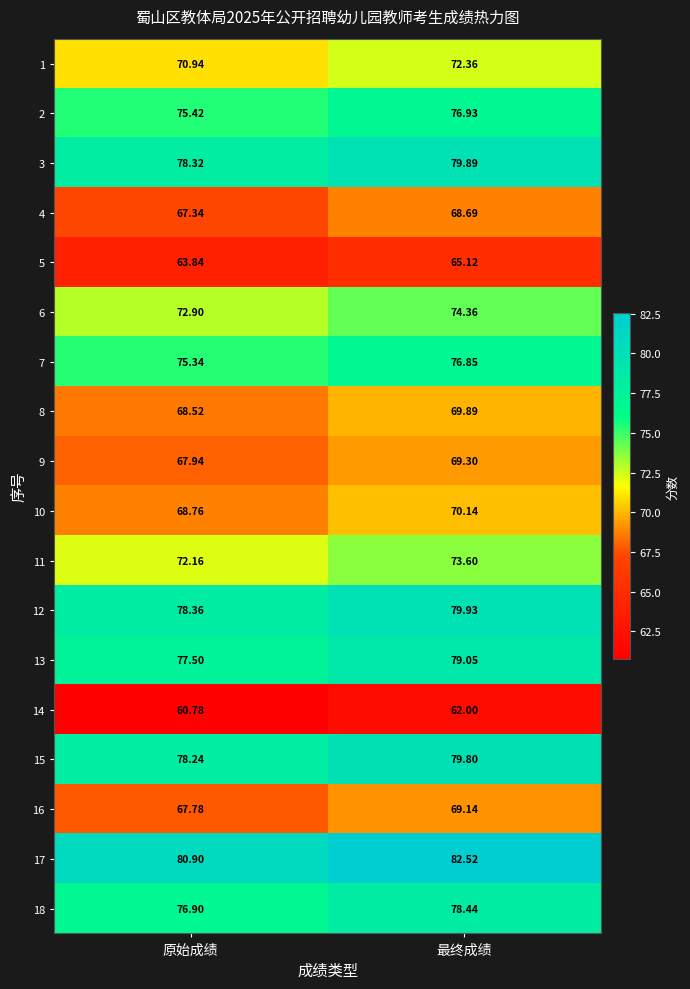

Where is 16 nearest to the value 68?

原始成绩